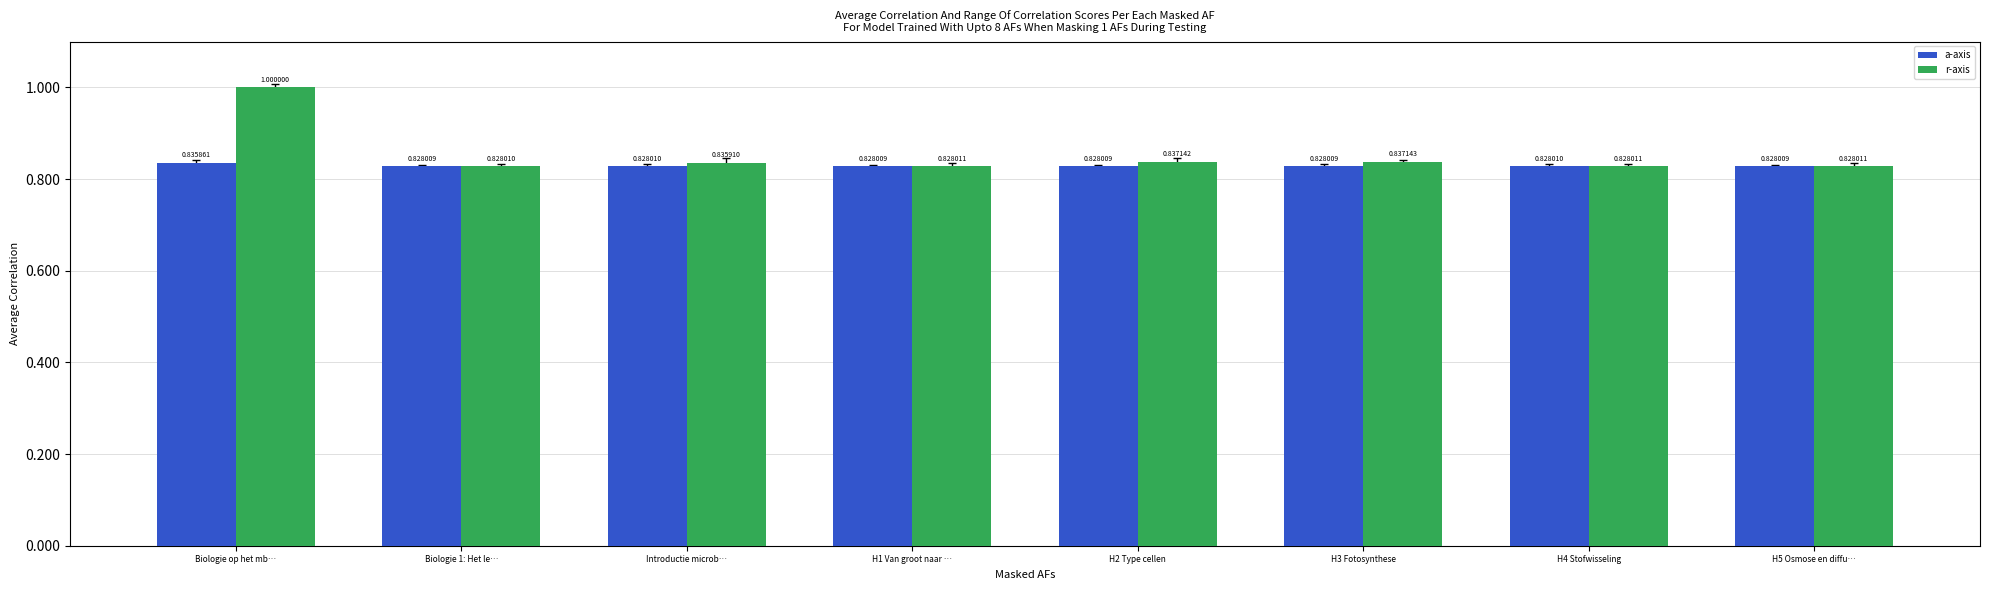

Which series has the largest range (max minus min)?

r-axis